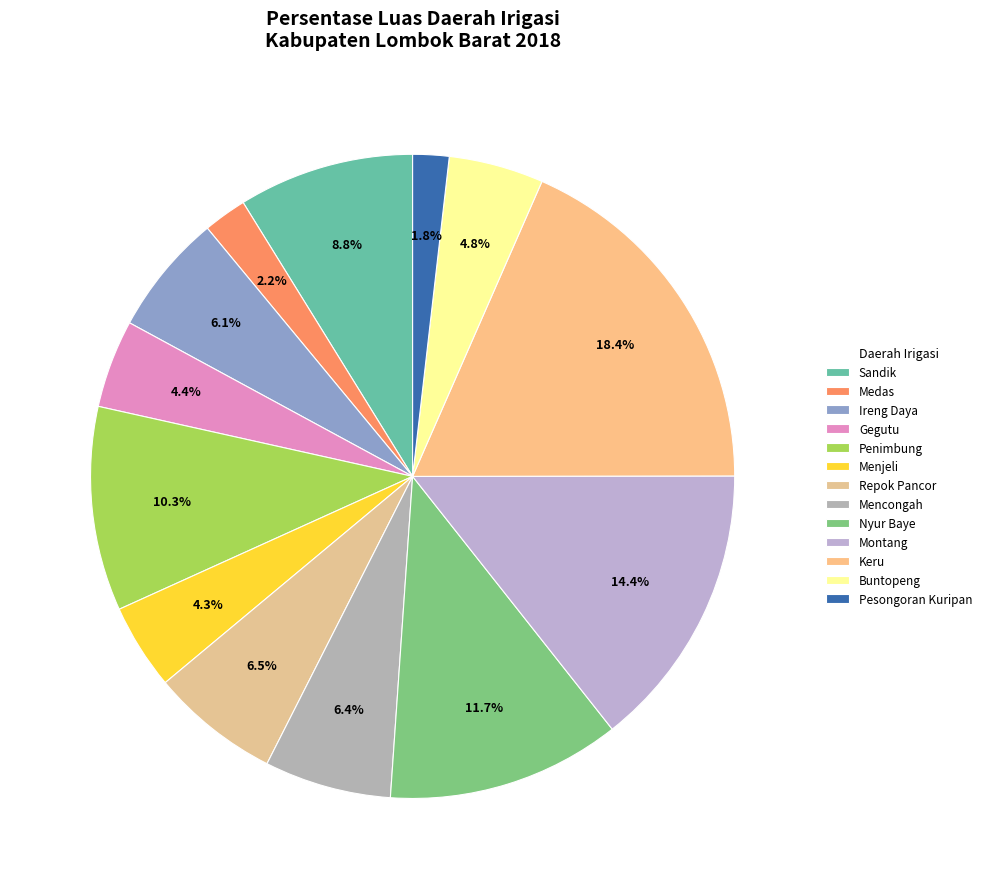

Count the number of slices in the pie.

13